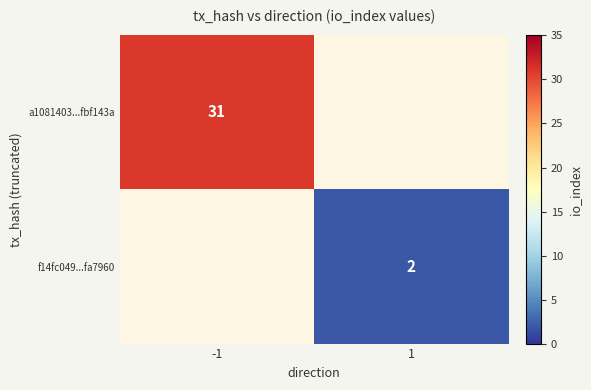

Is it true that f14fc049...fa7960 equals 1 at 1?

False